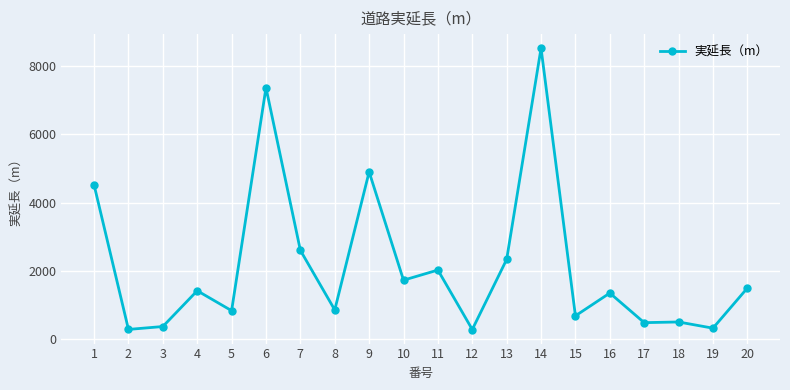

How many values are below 1417?

10